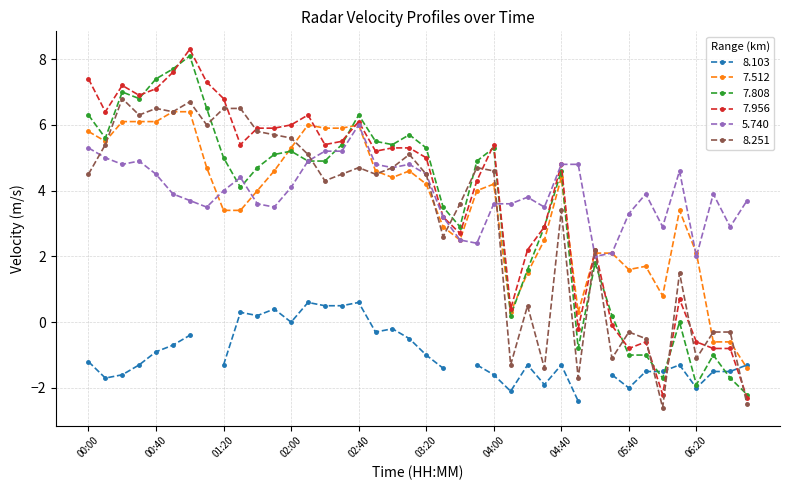

The 8.251 series shows -1.7 at 04:50. True or false?

True